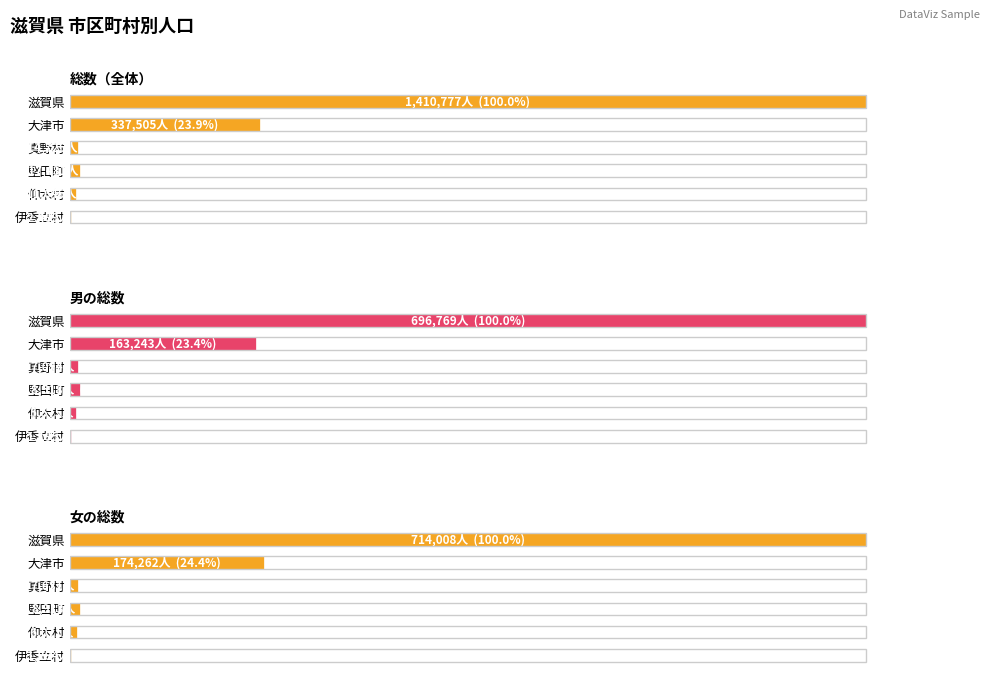

Reading right to left, what are all the values shown in this chart?

総数（全体）: 0.2	0.8	1.2	1.0	23.9	100.0
男の総数: 0.2	0.8	1.2	1.0	23.4	100.0
女の総数: 0.2	0.9	1.2	1.1	24.4	100.0